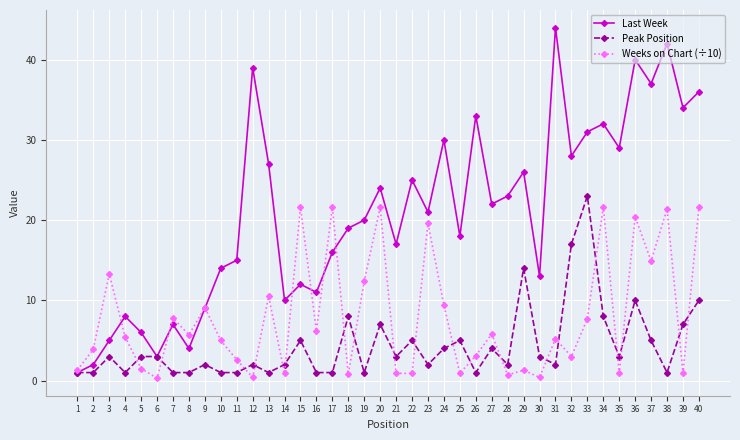

What is the maximum value shown in the chart?

44.0